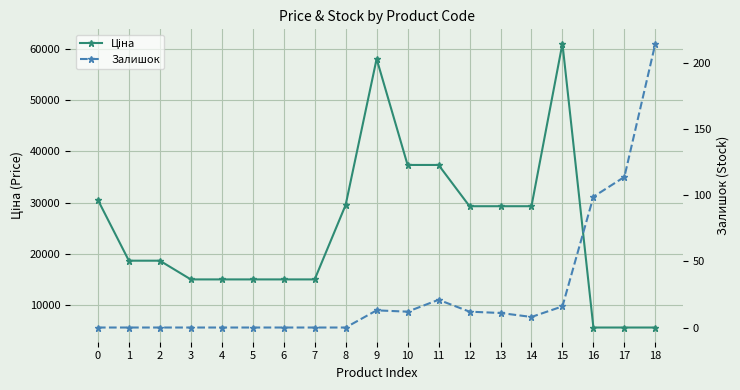

Is it true that Ціна equals 15019.2 at 3?

True